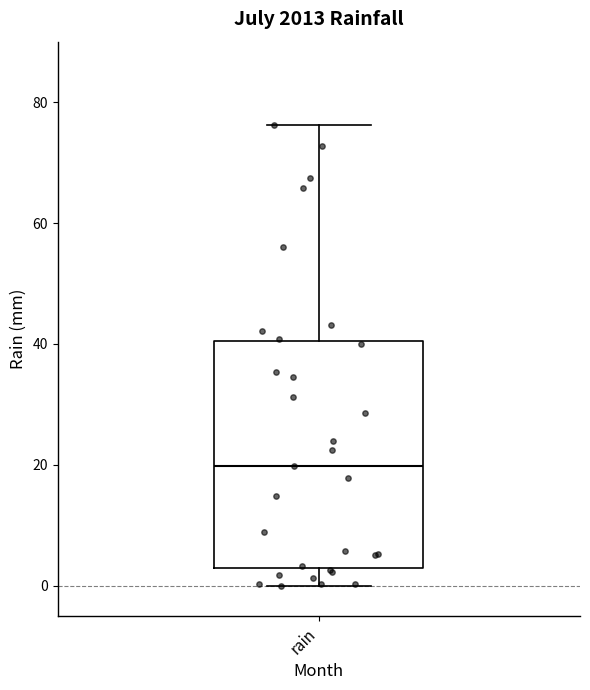

Where is the upper edge of the box for rain on the y-axis? The values are not printed on the chart, so give them approximately, as read against the axis.

40